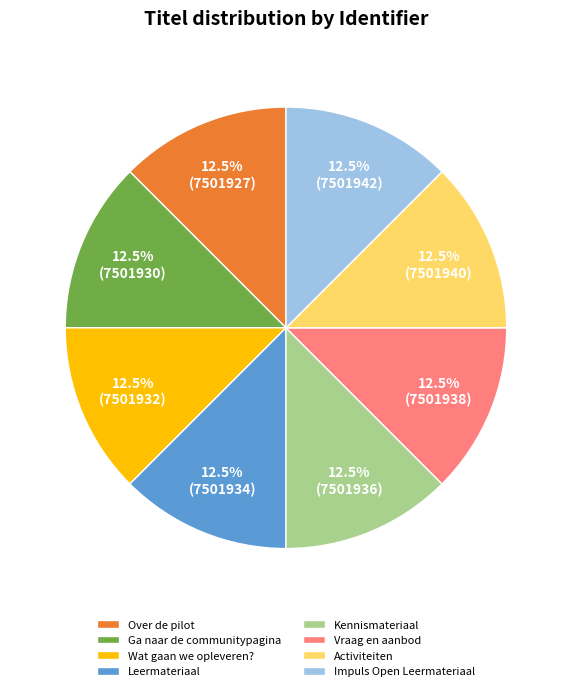

Count the number of slices in the pie.

8